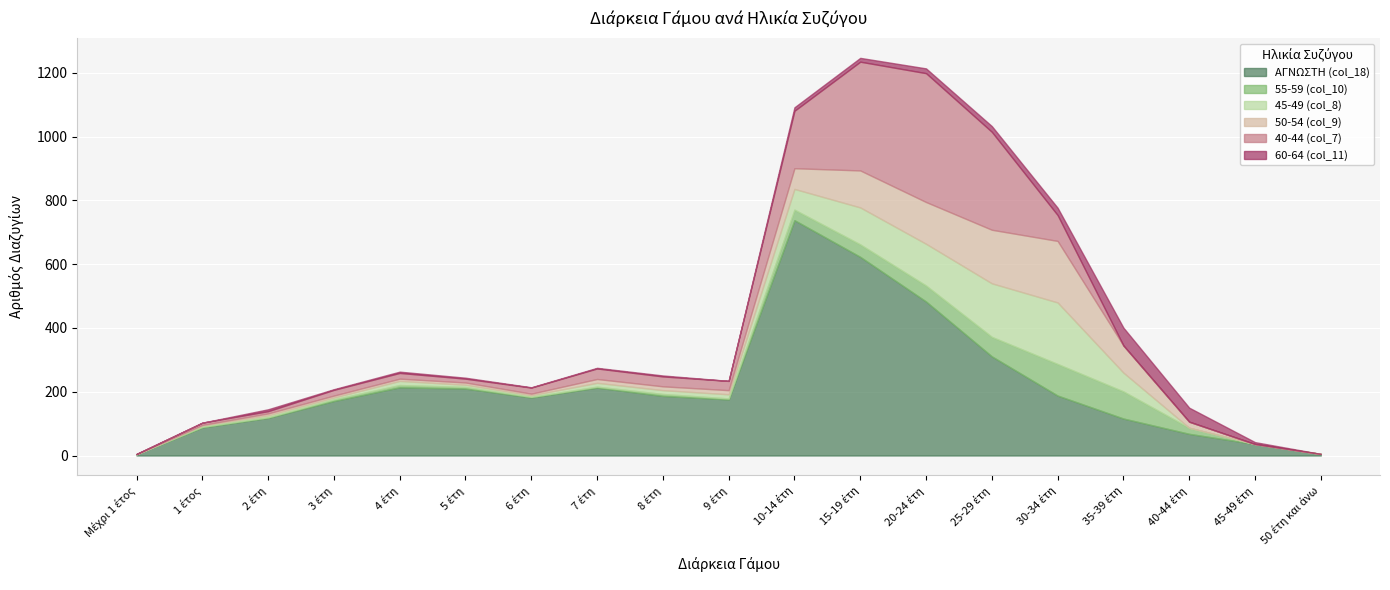

Is it true that 50-54 (col_9) equals 6 at 3 έτη?

True